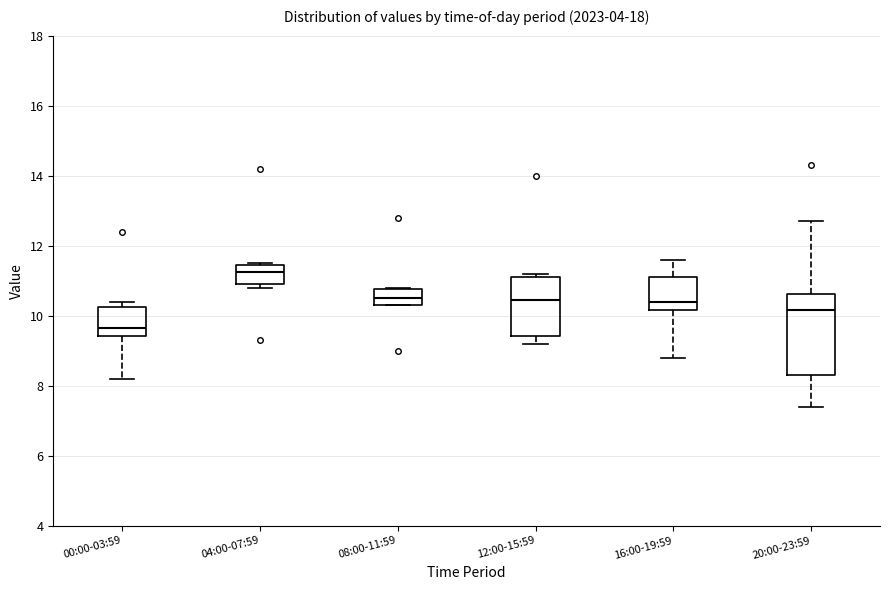

Reading left to right, read every box against the y-axis: the position of its median line, the range the box covers, and the ends of its whiskers. The values are not printed on the chart, so give them approximately, as read against the axis.

00:00-03:59: median 9.6, box 9.4 to 10.2, whiskers 8.2 to 10.4
04:00-07:59: median 11.2, box 11.0 to 11.4, whiskers 10.8 to 11.6
08:00-11:59: median 10.6, box 10.4 to 10.8, whiskers 10.4 to 10.8
12:00-15:59: median 10.4, box 9.4 to 11.2, whiskers 9.2 to 11.2 (just above the box's upper edge)
16:00-19:59: median 10.4, box 10.2 to 11.2, whiskers 8.8 to 11.6
20:00-23:59: median 10.2, box 8.4 to 10.6, whiskers 7.4 to 12.8